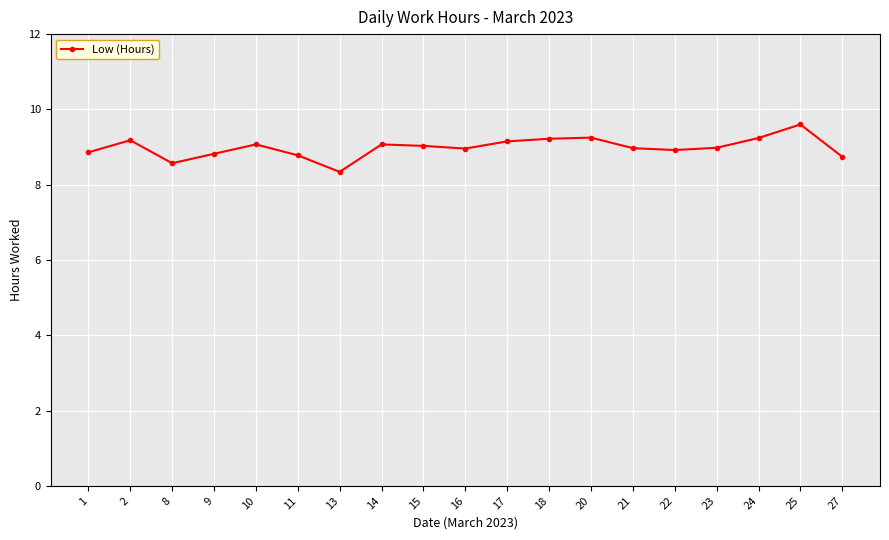

Does the chart display data point markers on the line(s)?

Yes